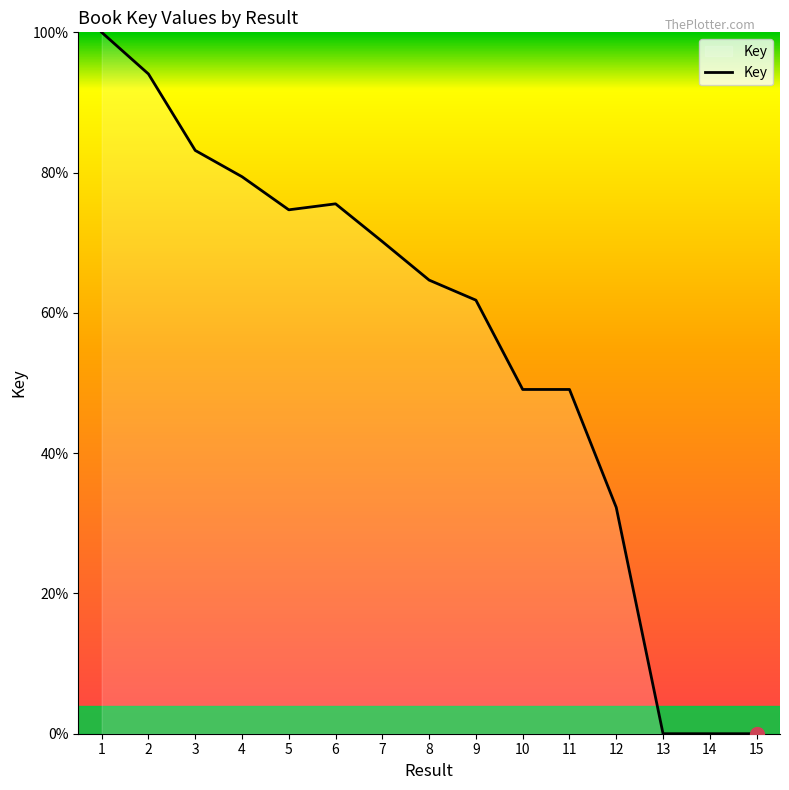

The chart shows a value of 100.0 at 1. True or false?

True